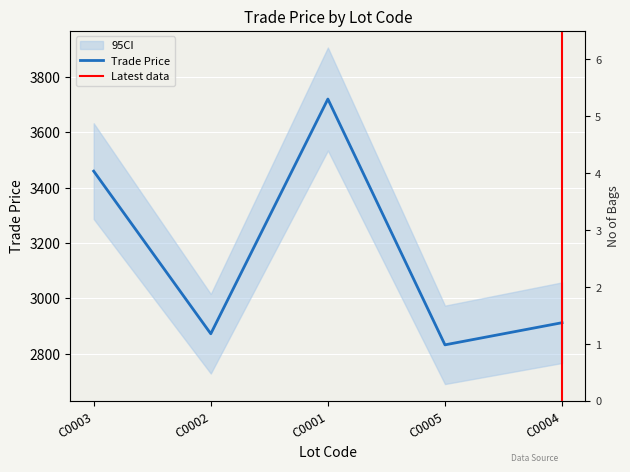

What is the difference between the values at C0004 and C0002?

40.0